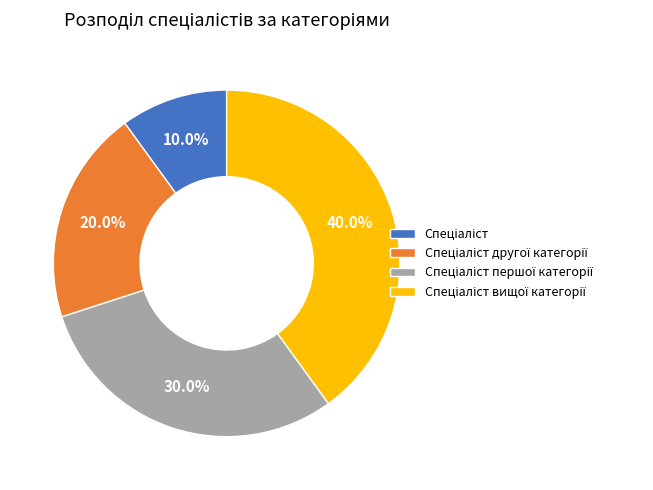

Count the number of slices in the pie.

4